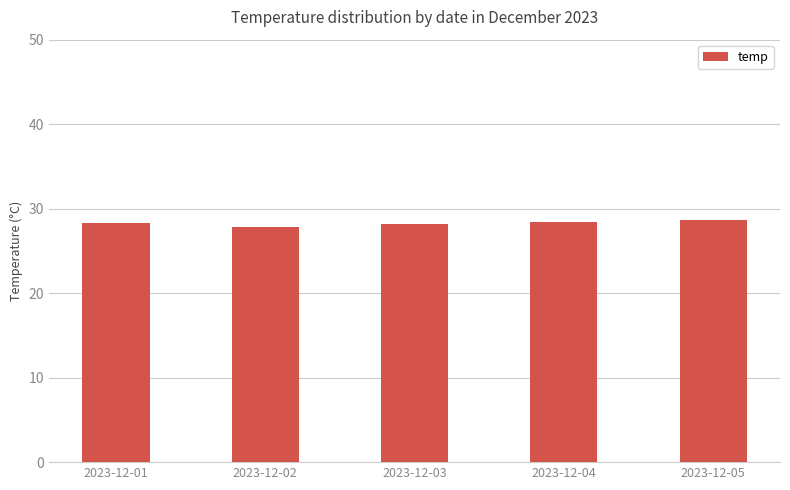

The chart shows a value of 28.4 at 2023-12-01. True or false?

True